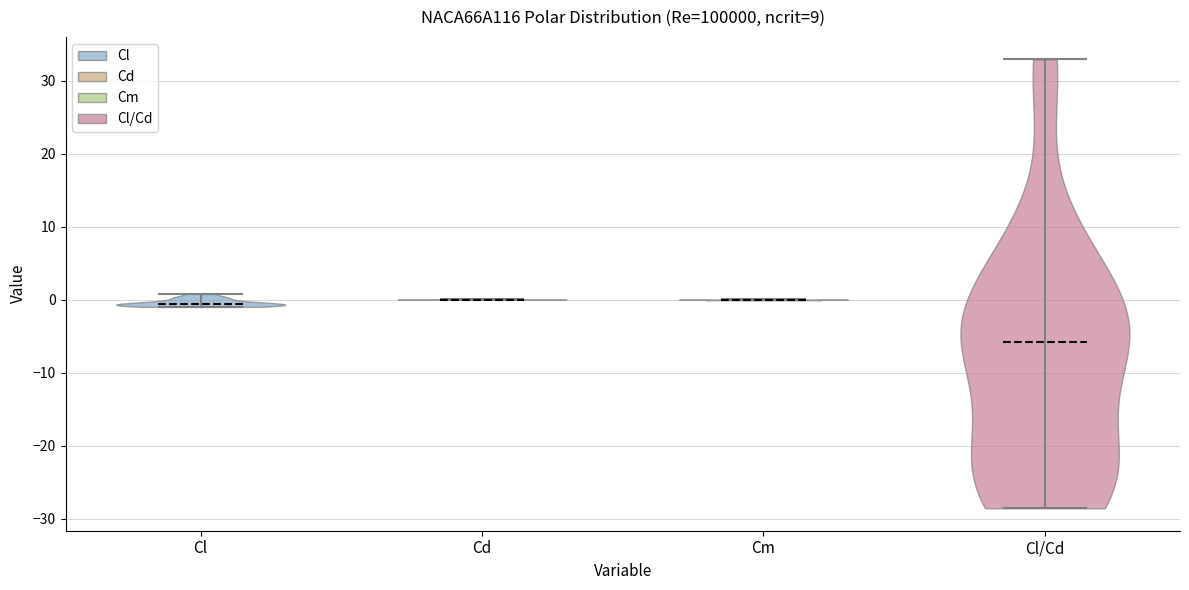

Where does the median line of the violin for Cl sit on the y-axis? The values are not printed on the chart, so give them approximately, as read against the axis.

-1